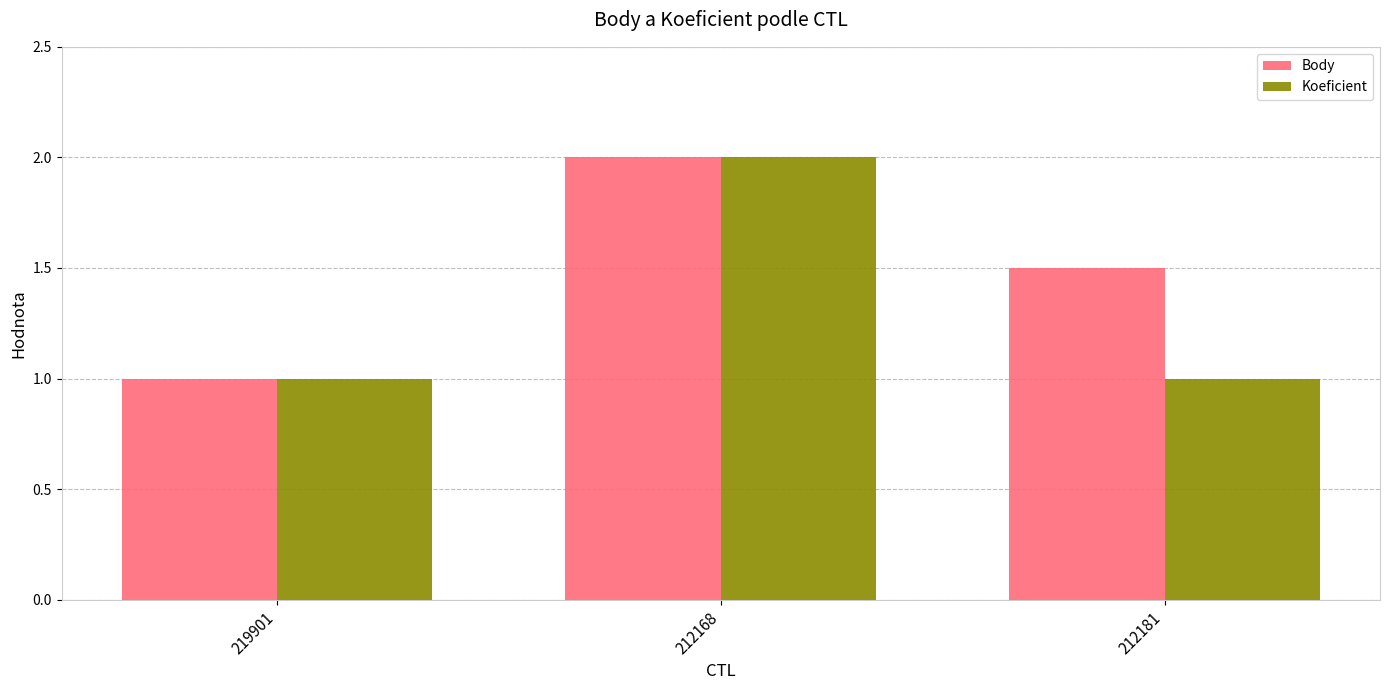

The value of Body at 212168 is 0.5. True or false?

False